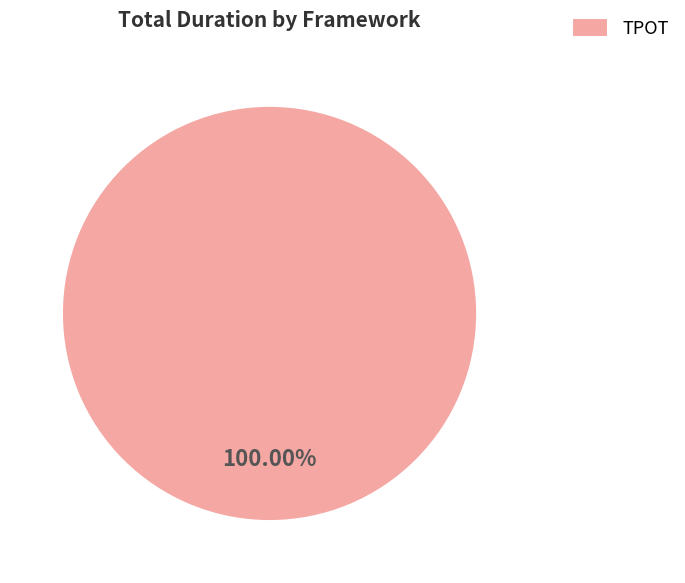

Rank the categories by value from highest to lowest.

TPOT